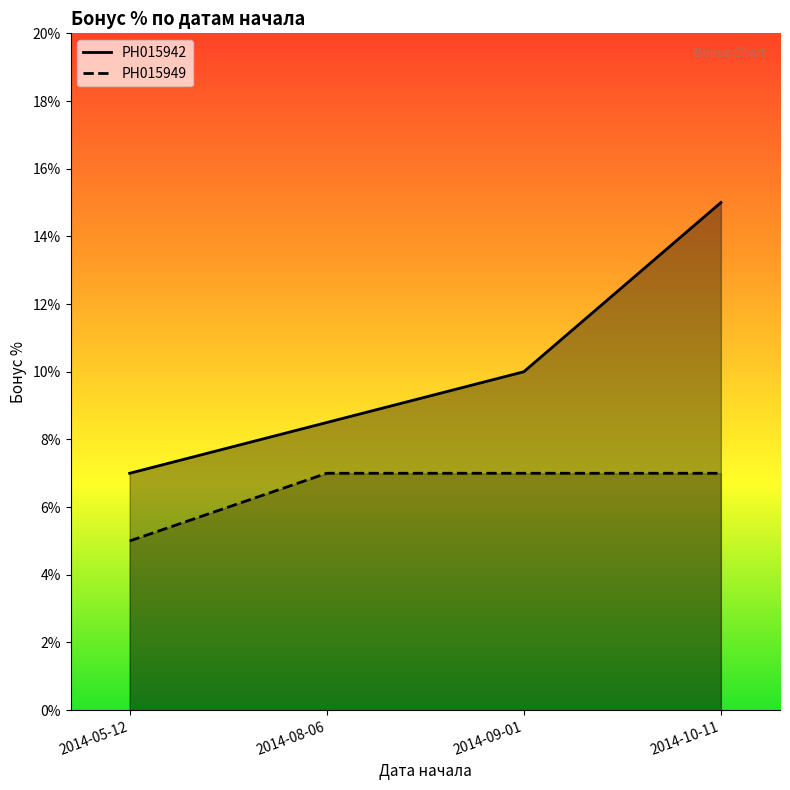

What is the label of the 3rd point from the right?

2014-08-06